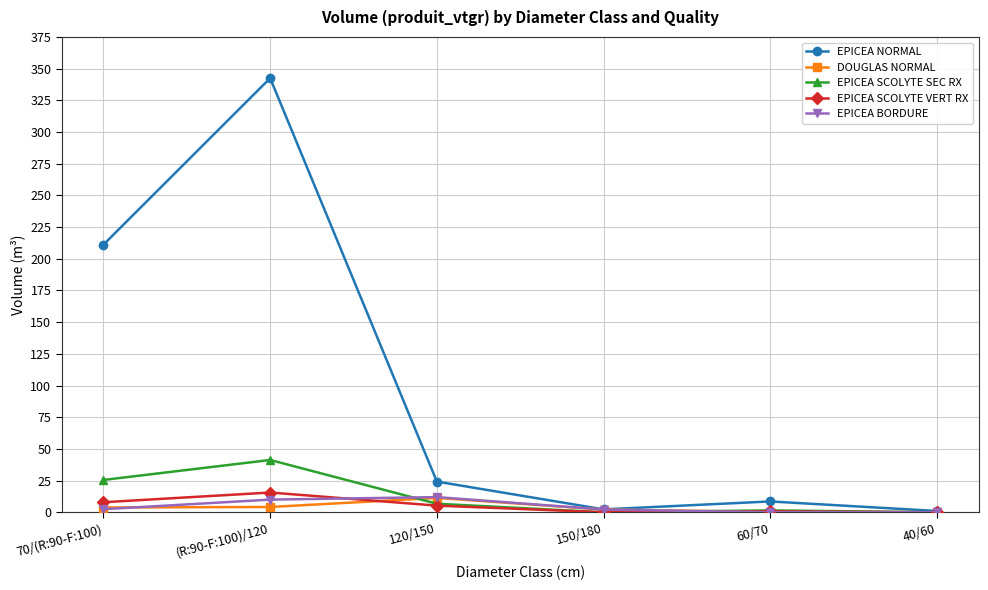

What is the difference between the highest and lowest values at 60/70?

8.6